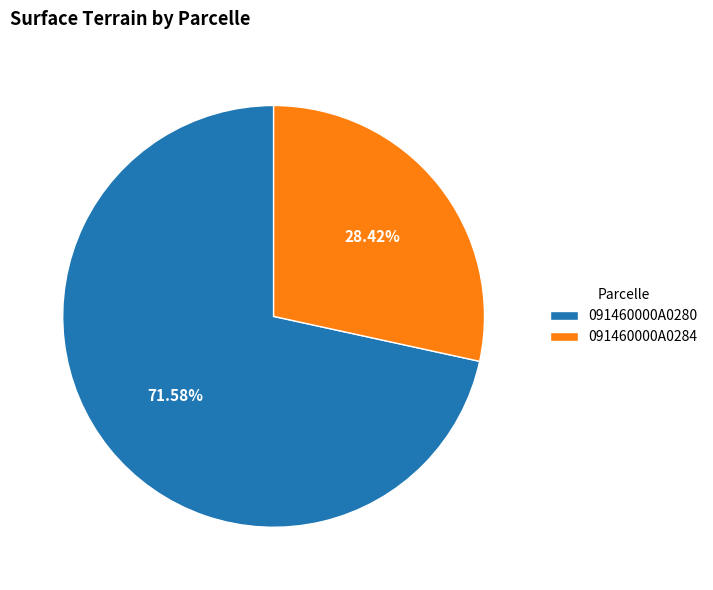

To the nearest percent, what is the combined percentage of 091460000A0284 and 091460000A0280?

100%